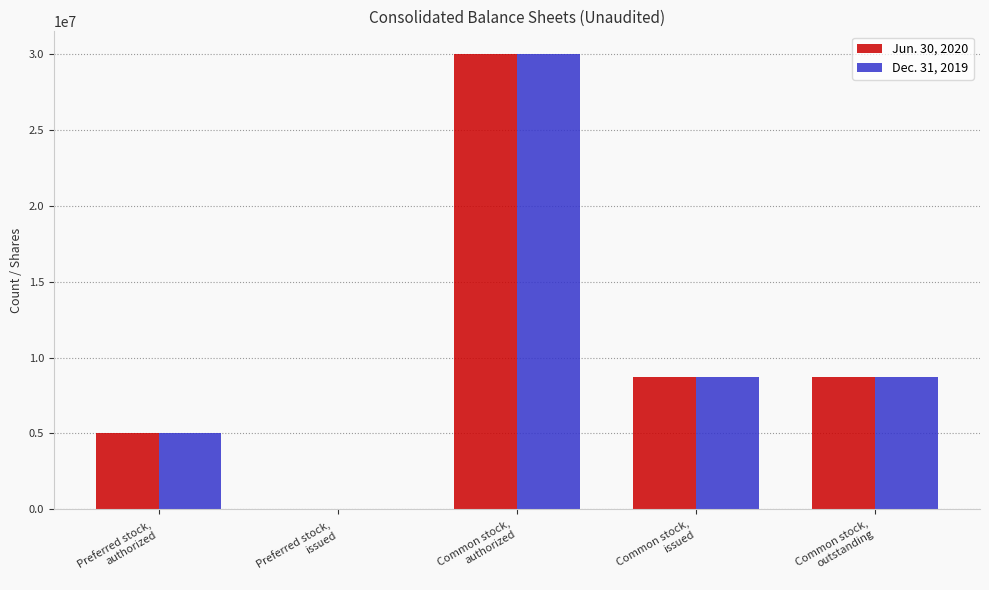

What is the total value across all series at Preferred stock,
authorized?

10000000